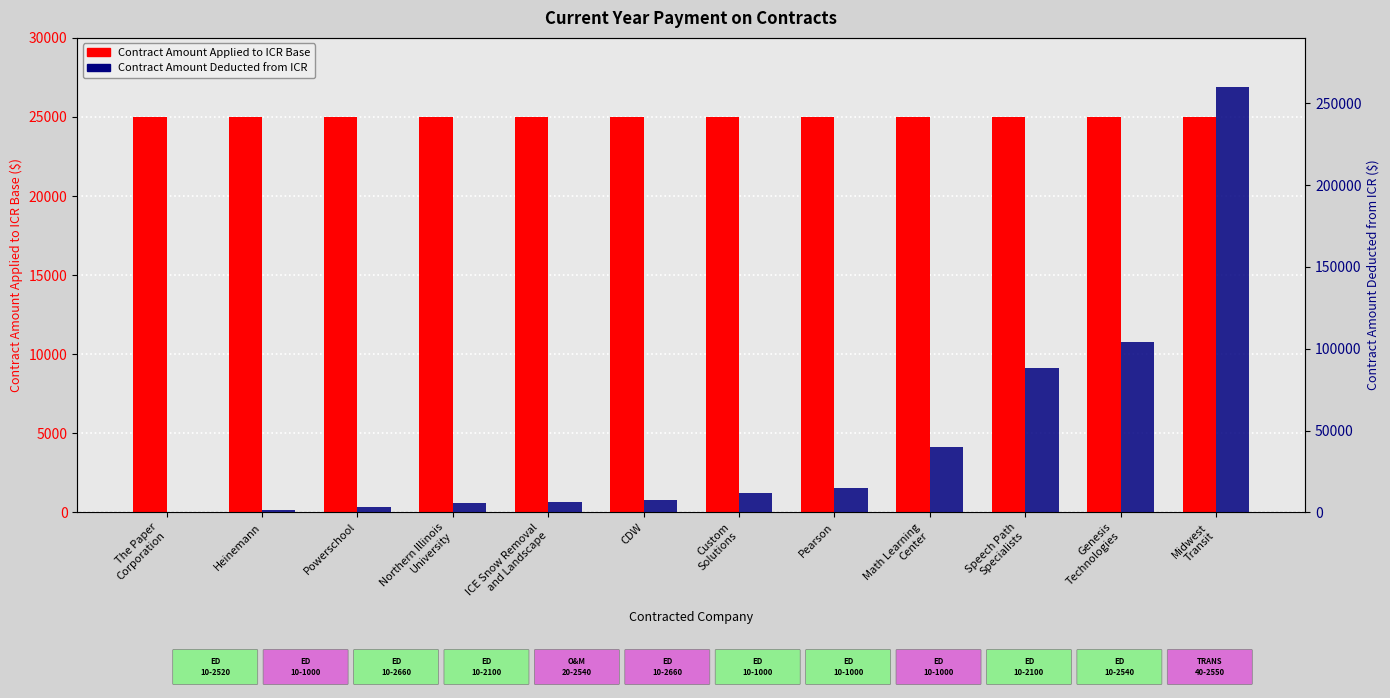

What is the total value across all series at Pearson?

39643.9